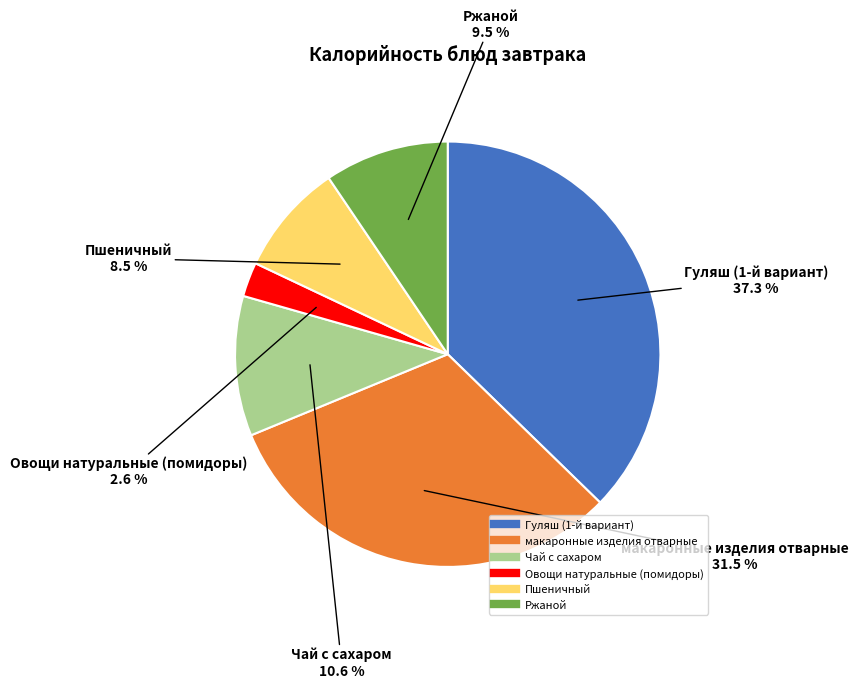

To the nearest percent, what is the difference between the Пшеничный and Чай с сахаром slice percentages?

2%